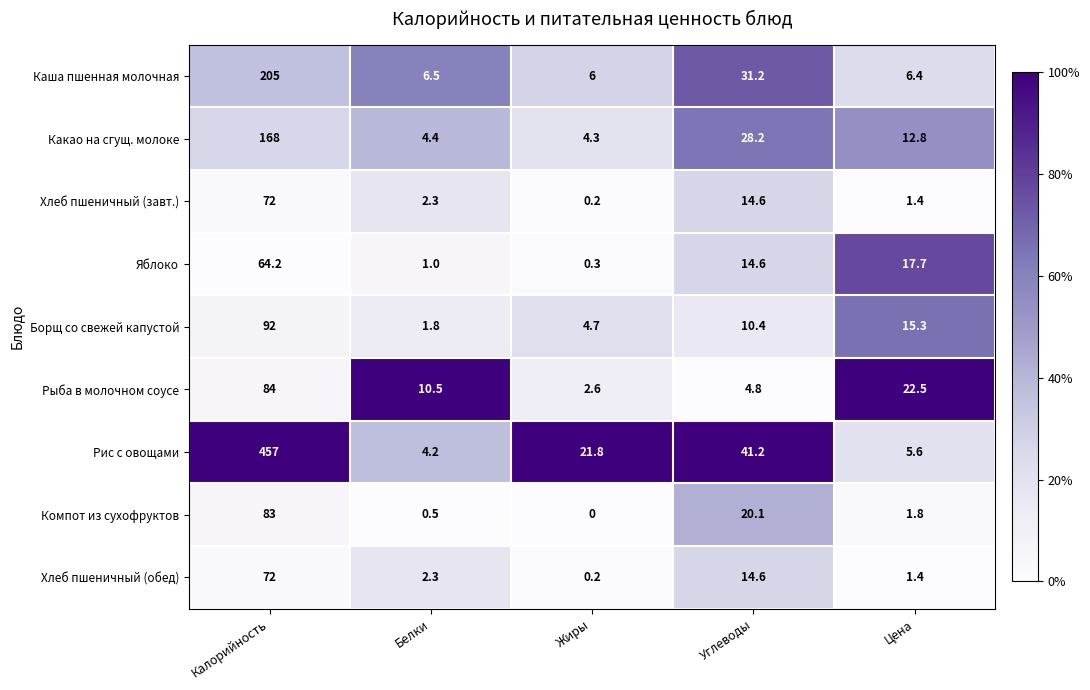

What is the maximum value shown in the chart?

457.0